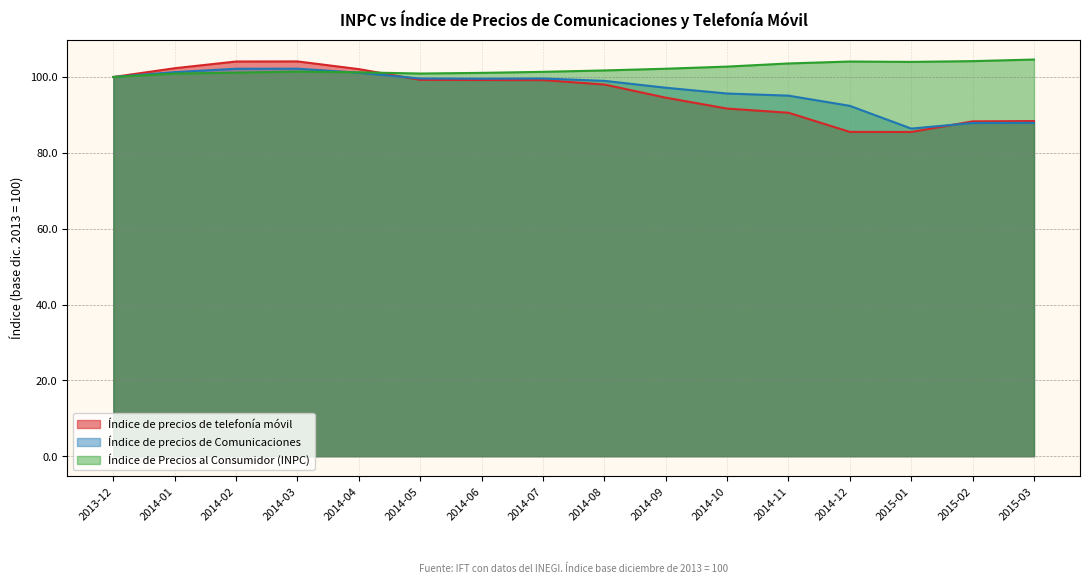

What is the maximum value for Índice de precios de telefonía móvil?

104.1